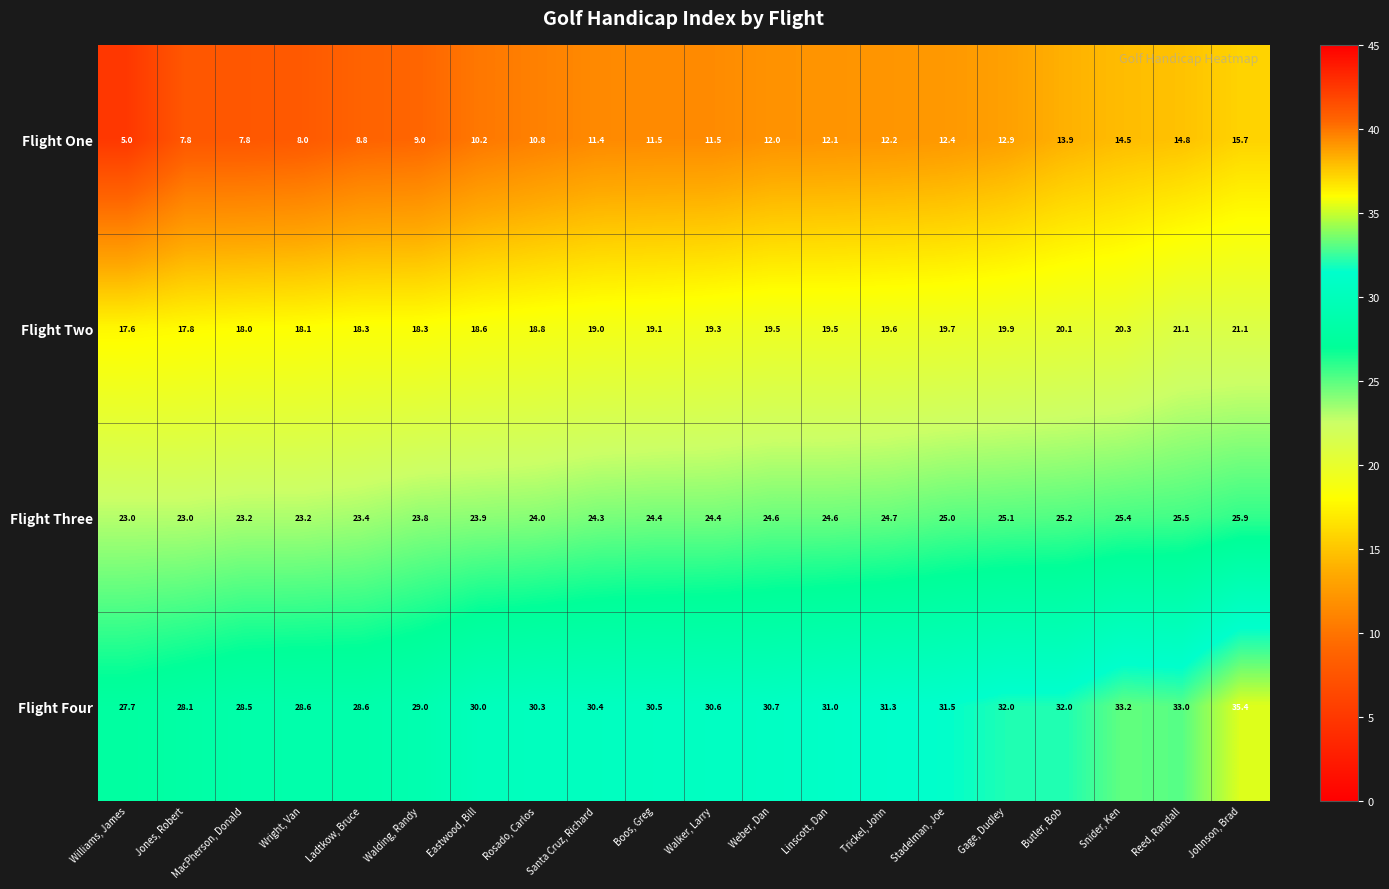

Which category has the highest value across all series?

Johnson, Brad